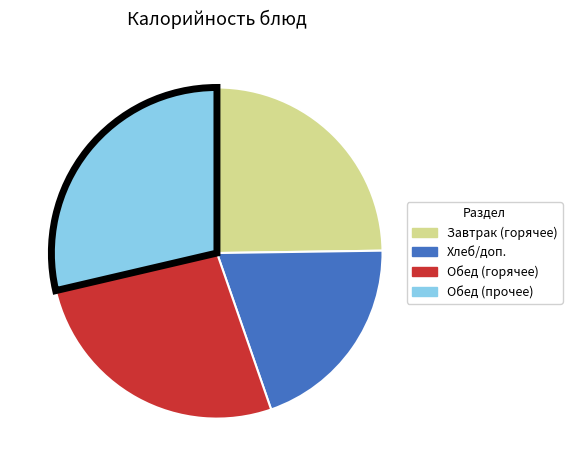

Count the number of slices in the pie.

4